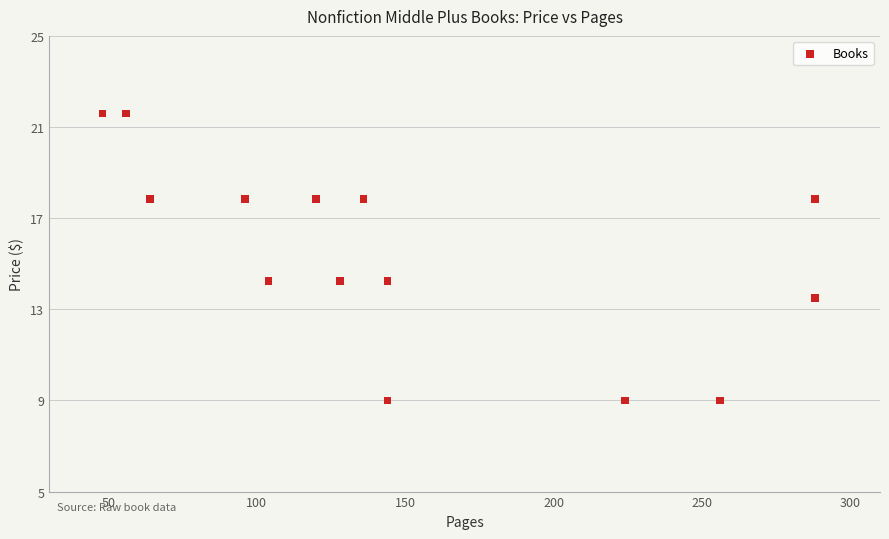

What is the range of X values (max minus min)?

240.0